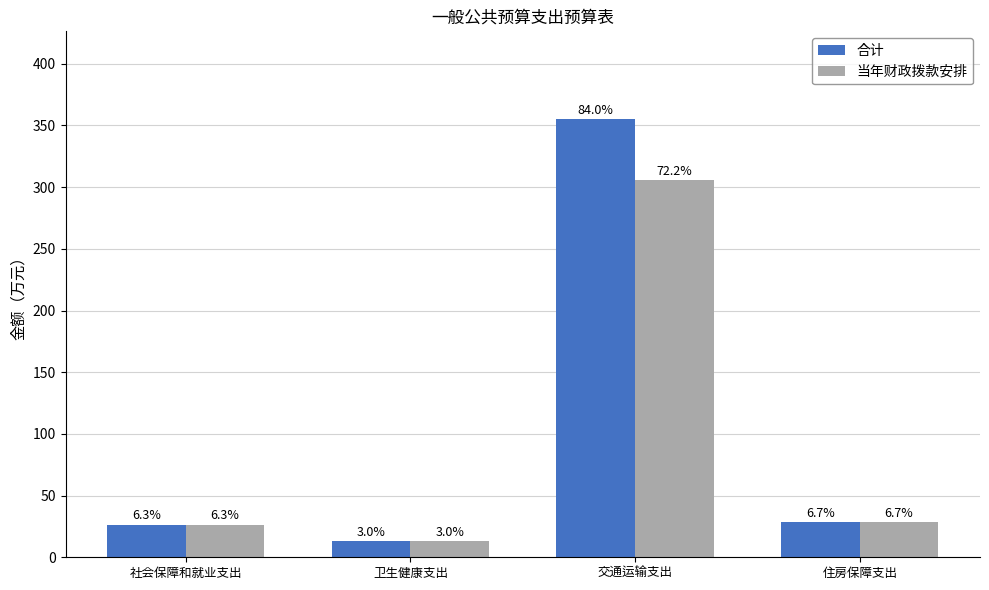

What are all the series names shown in the legend?

合计, 当年财政拨款安排